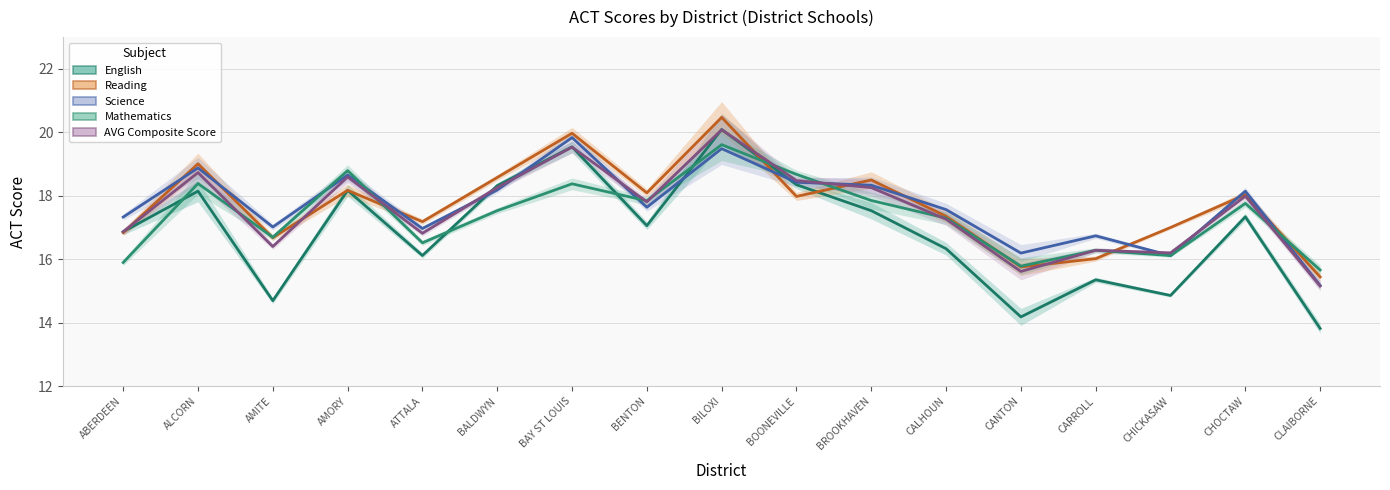

Which series has the largest range (max minus min)?

English